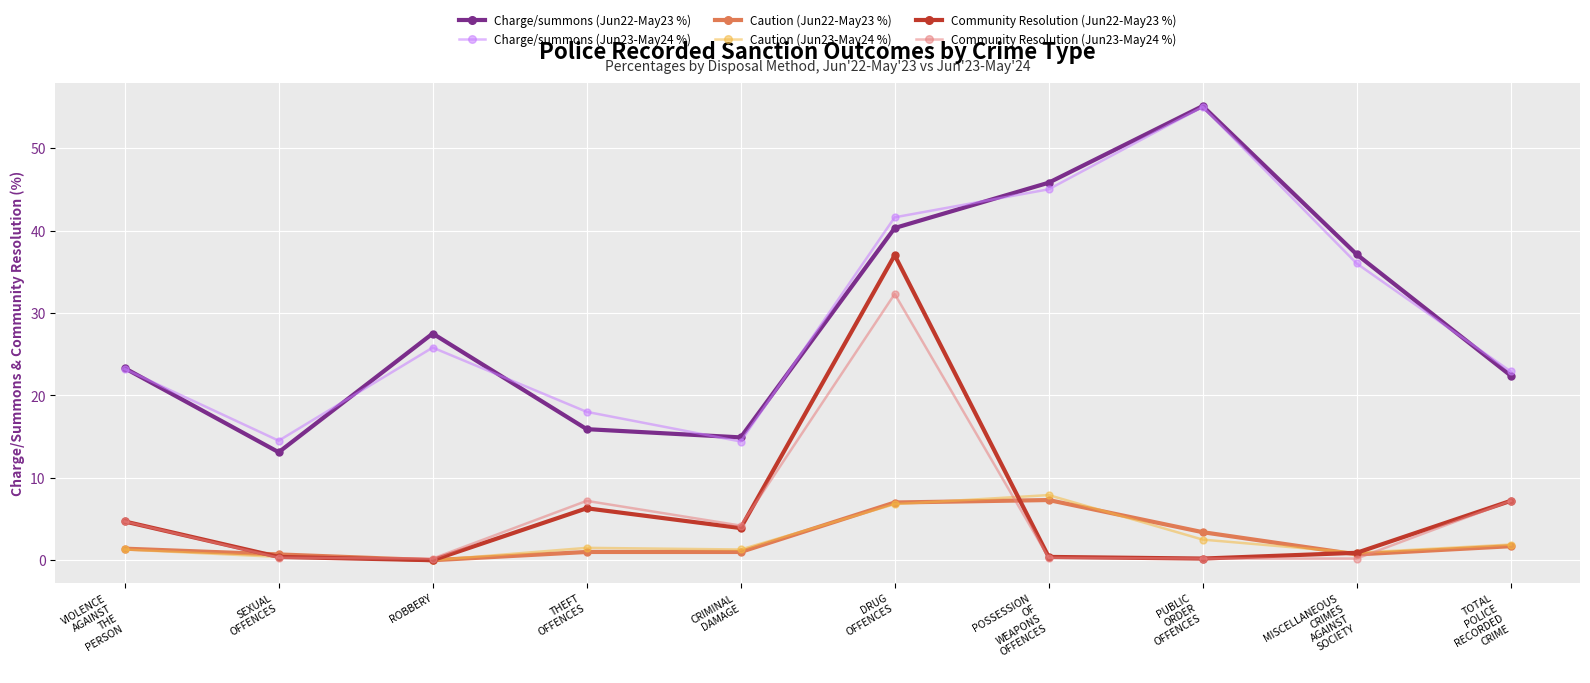

What is the maximum value shown in the chart?

55.1